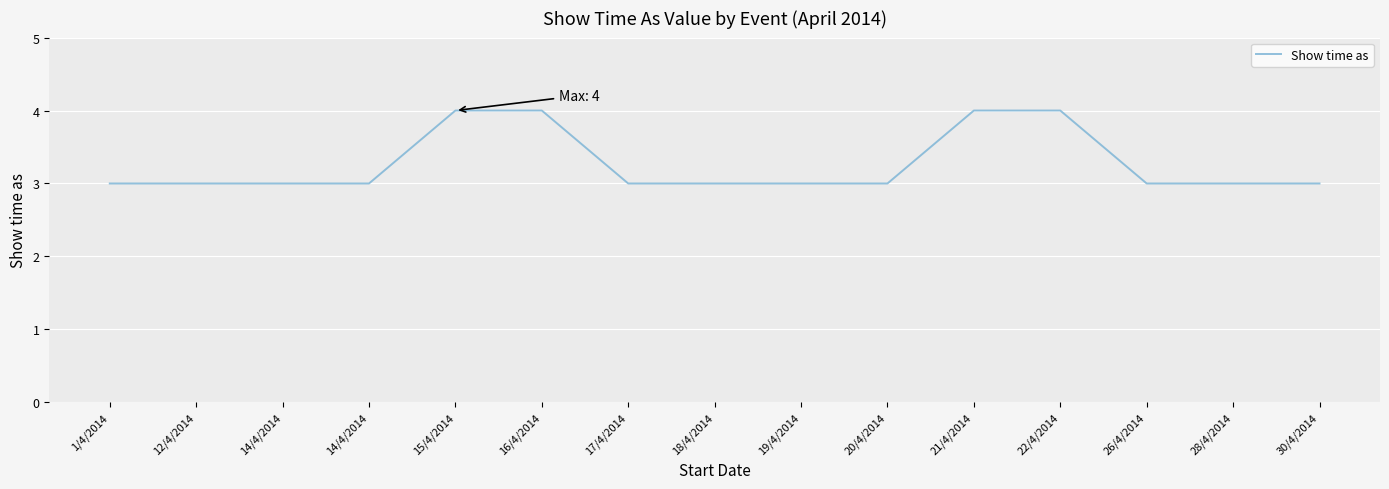

Which label corresponds to the largest value in the chart?

15/4/2014